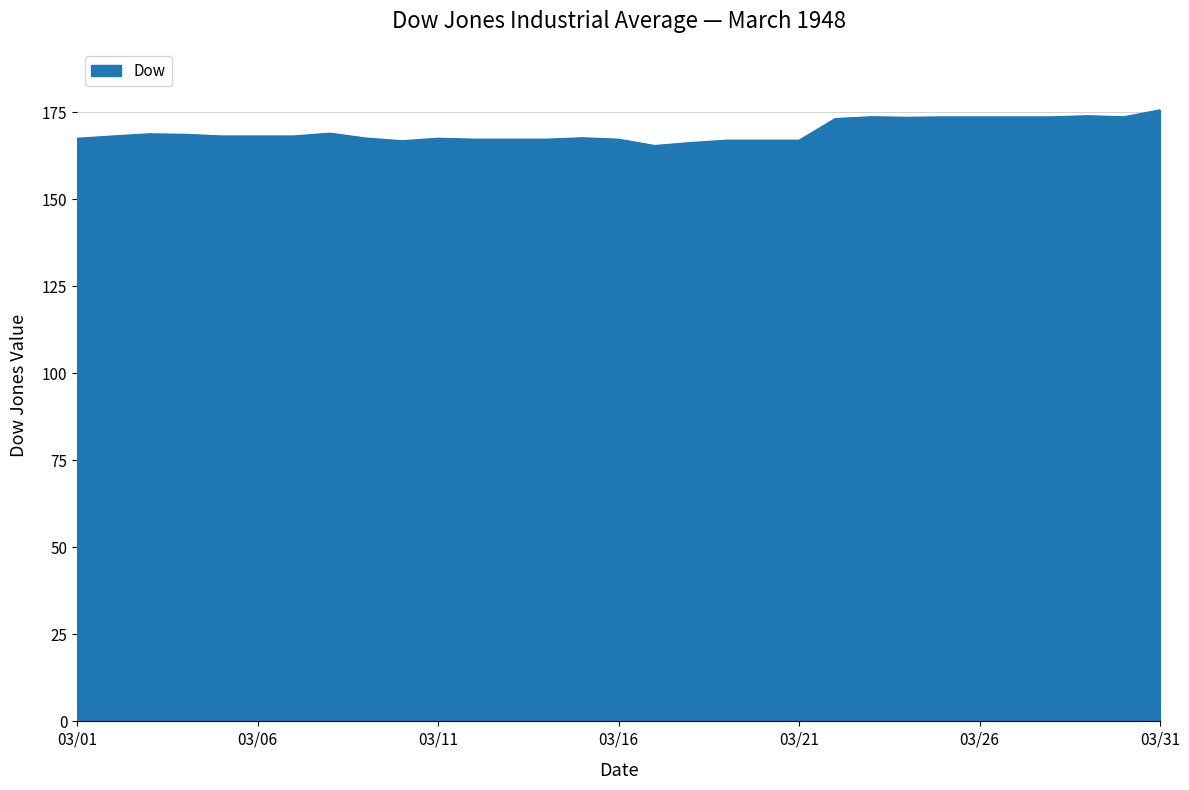

What is the greatest value displayed?

175.6